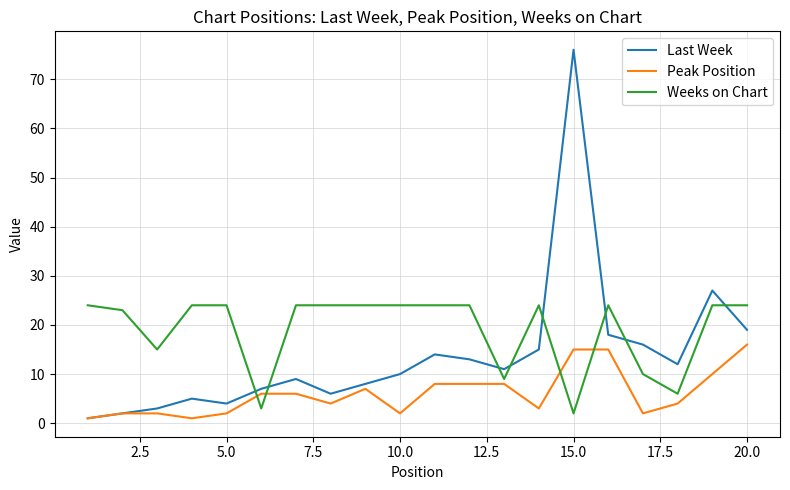

True or false: Weeks on Chart and Peak Position intersect in this chart.

True